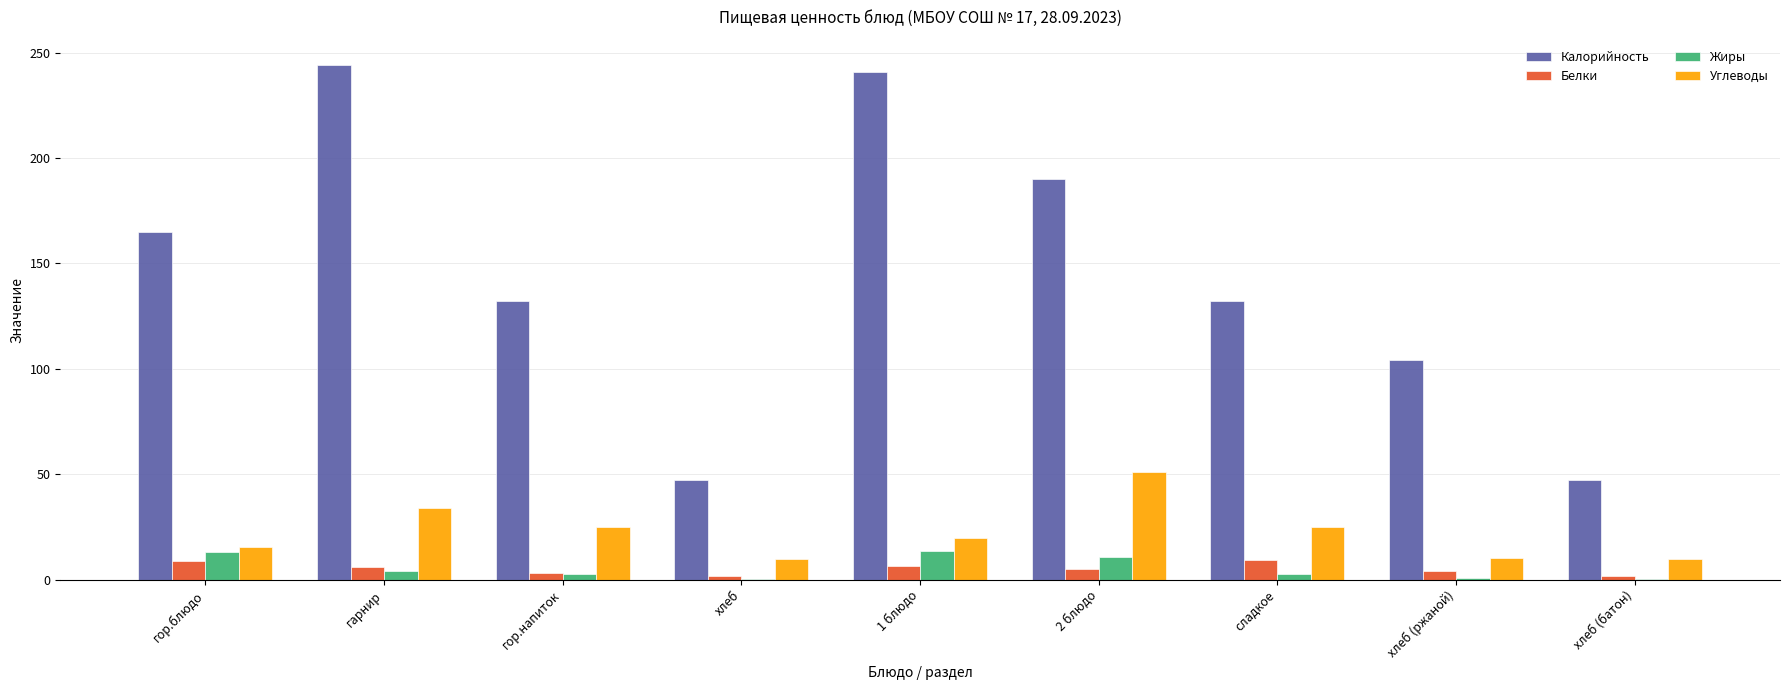

What is the spread (max minus min) of values at сладкое?

129.5